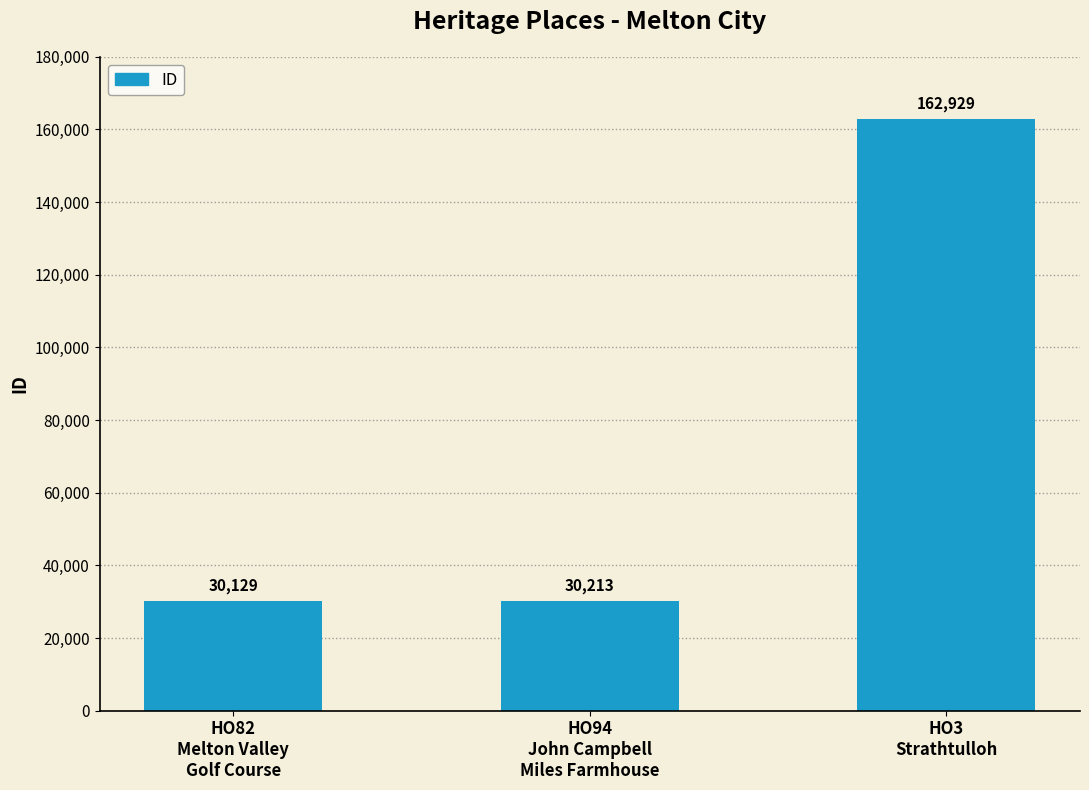

What is the sum of the values at HO94
John Campbell
Miles Farmhouse and HO82
Melton Valley
Golf Course?

60342